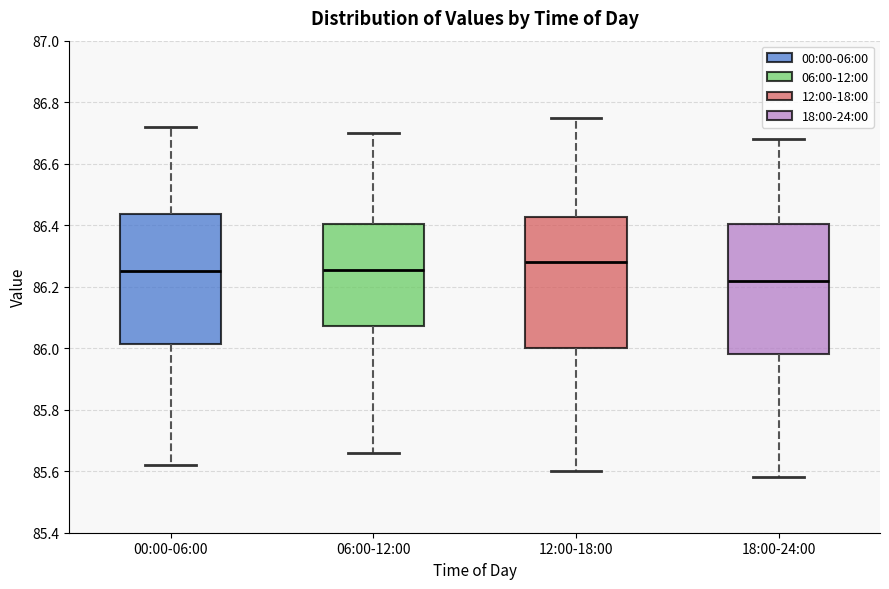

Where does the median line of the box for 06:00-12:00 sit on the y-axis? The values are not printed on the chart, so give them approximately, as read against the axis.

86.26